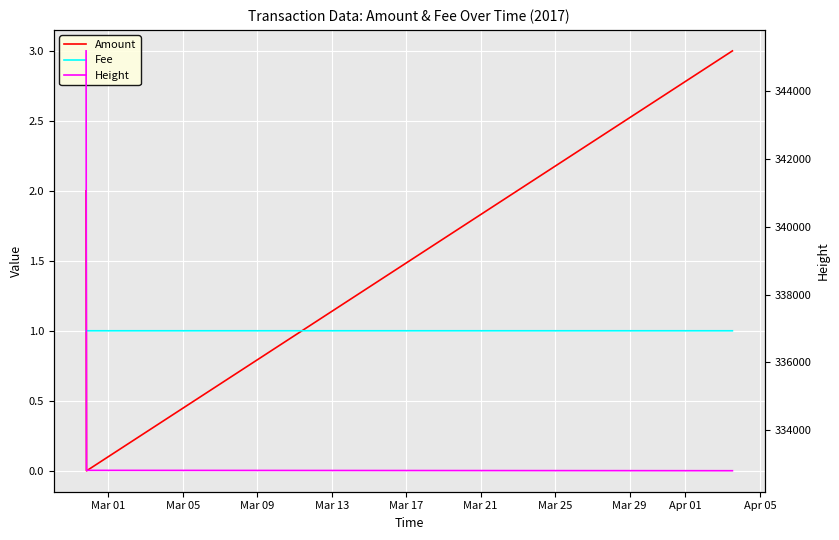

Between Mar 01 and Mar 09, which series saw the biggest shift?

Height